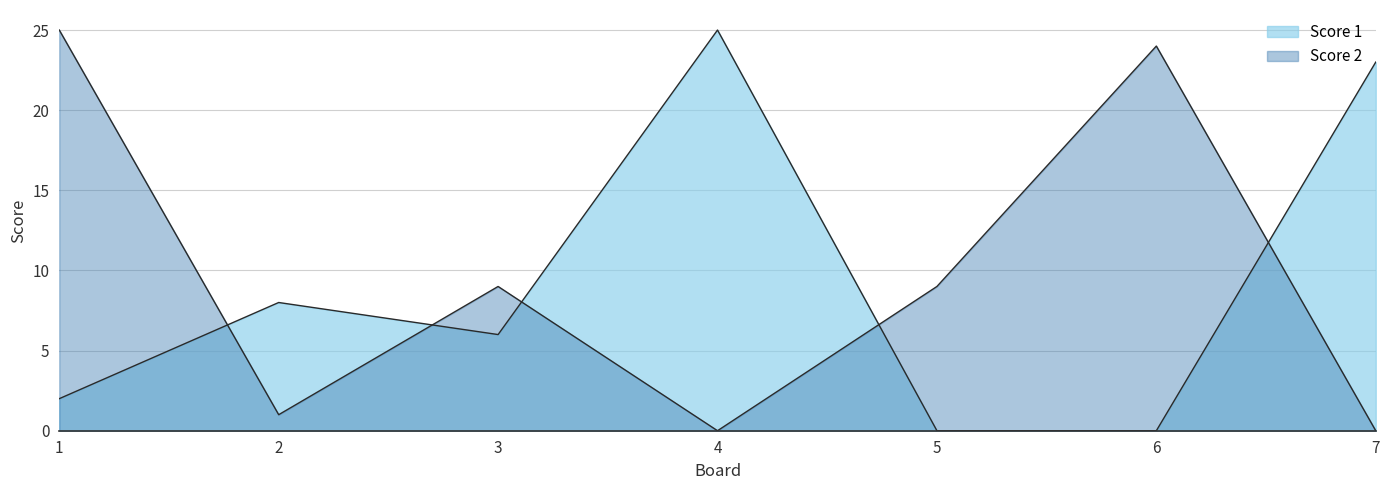

Reading left to right, extract all data points from this chart.

Score 1: 2	8	6	25	0	0	23
Score 2: 25	1	9	0	9	24	0